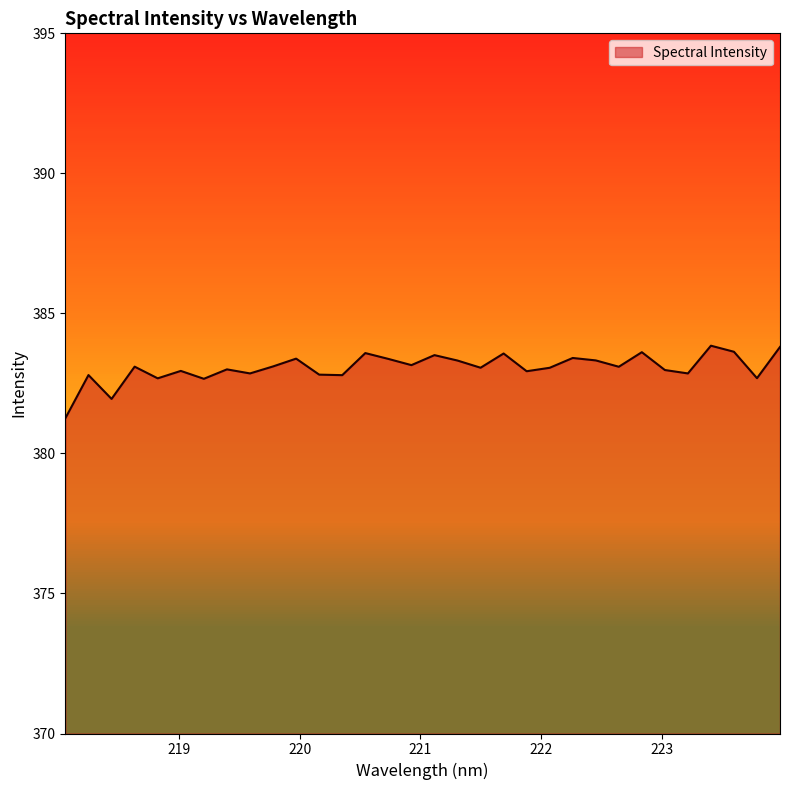

What is the average value?

383.1